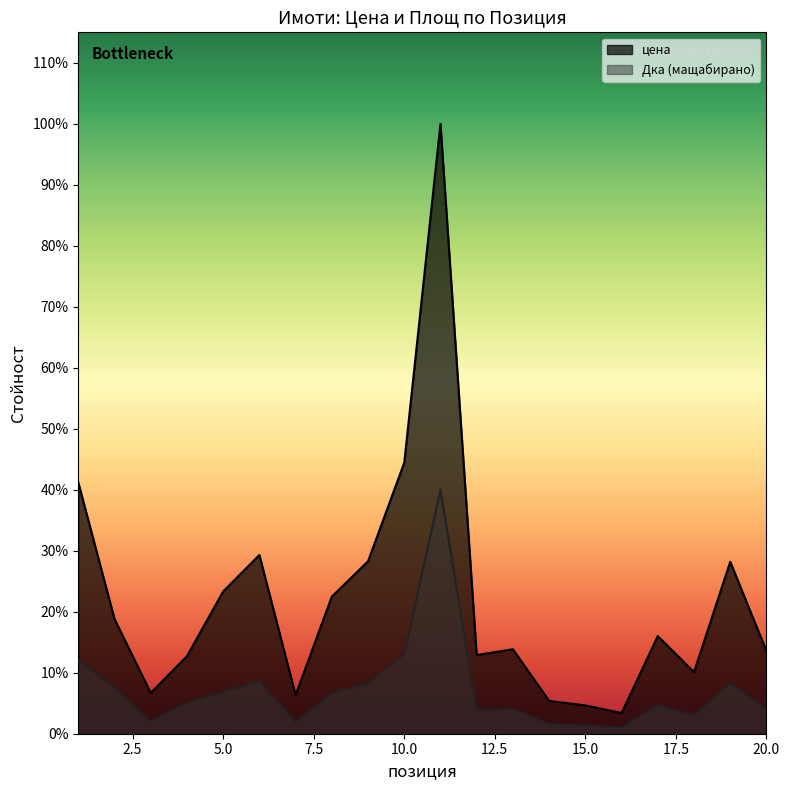

How many interior local peaks does the Дка series have?

5